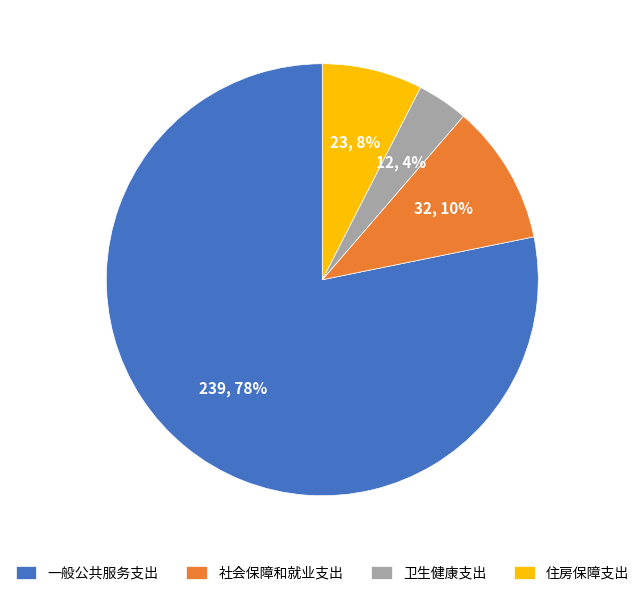

To the nearest percent, what portion does 社会保障和就业支出 represent?

10%